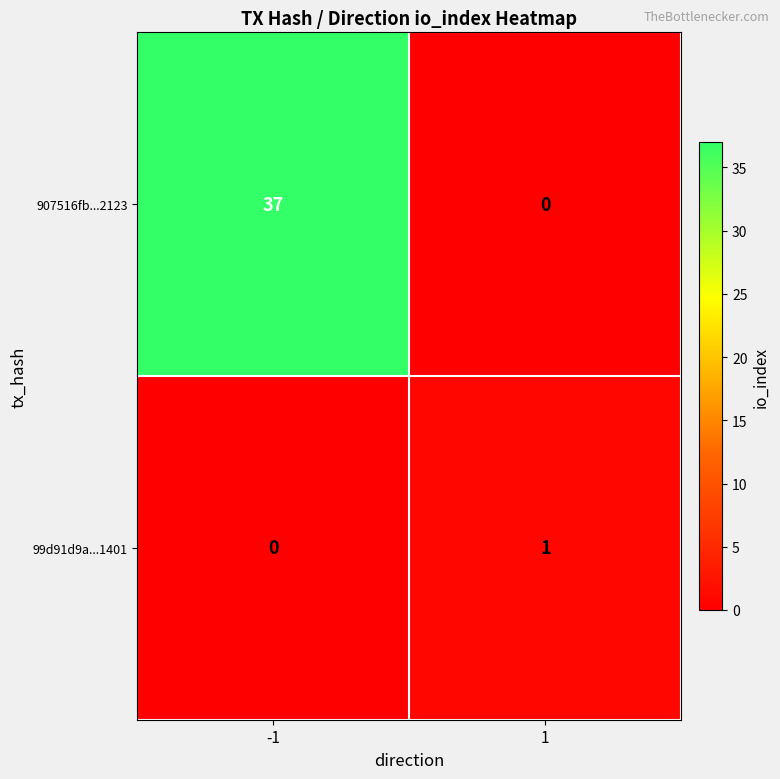

Which series has the largest total across all categories?

907516fb...2123